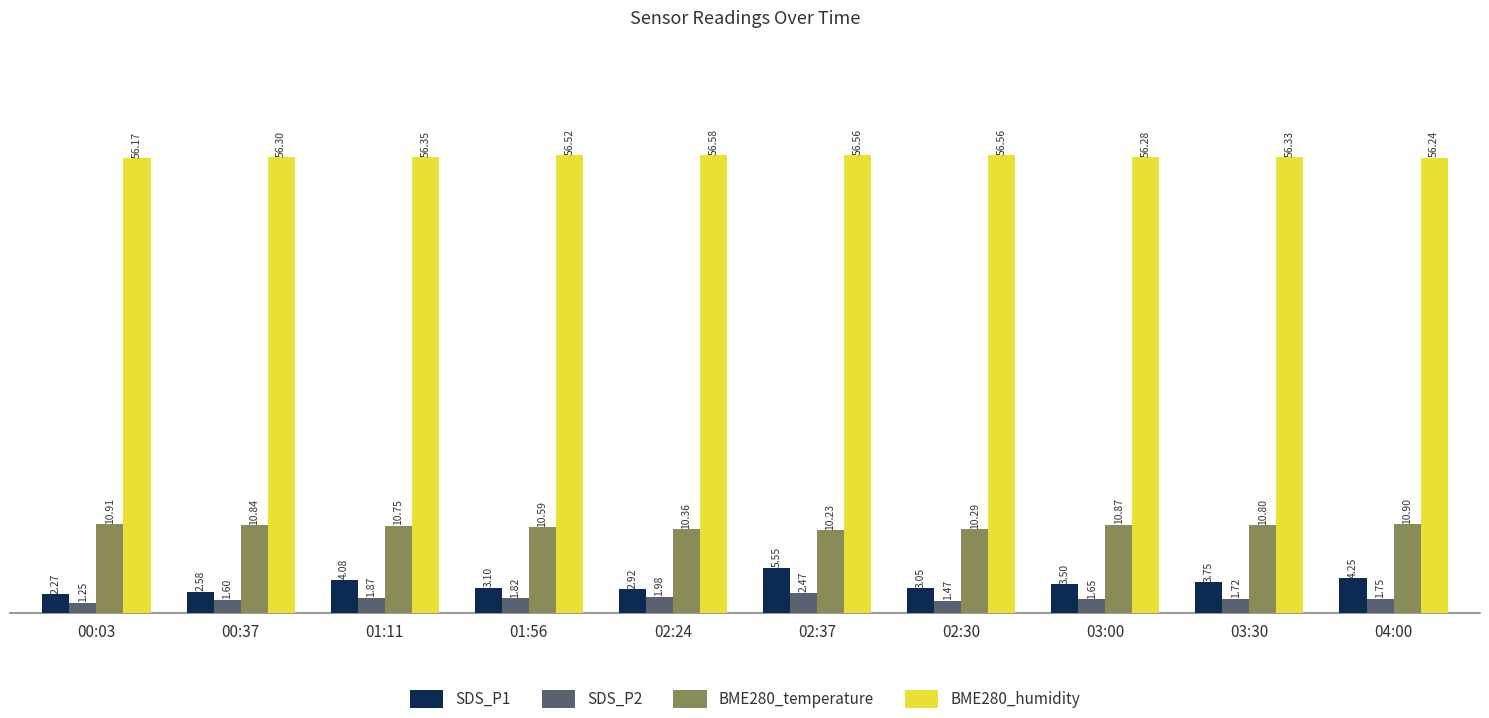

Is it true that BME280_temperature equals 10.9 at 04:00?

True